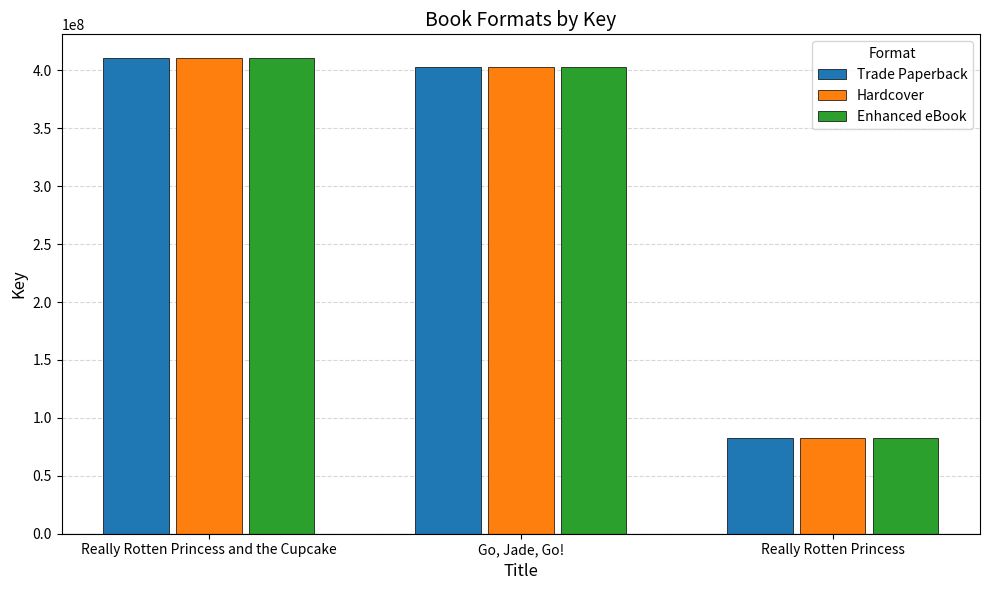

How many bars are there in total?

9